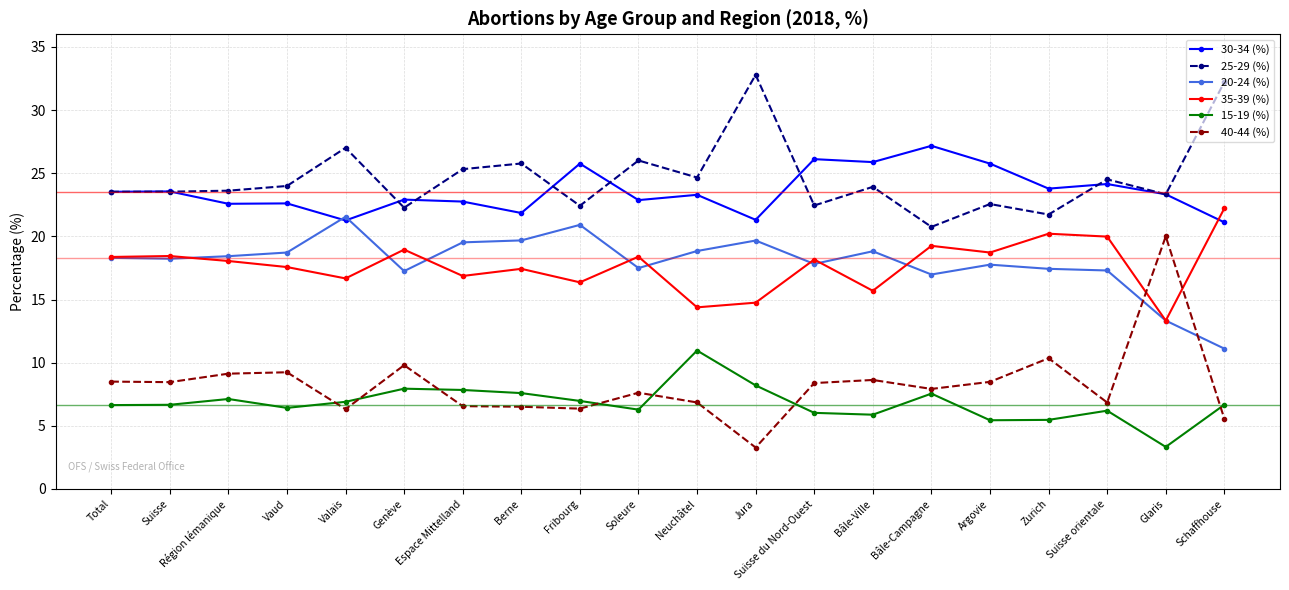

Which series changed the most between Suisse and Fribourg?

20-24 (%)